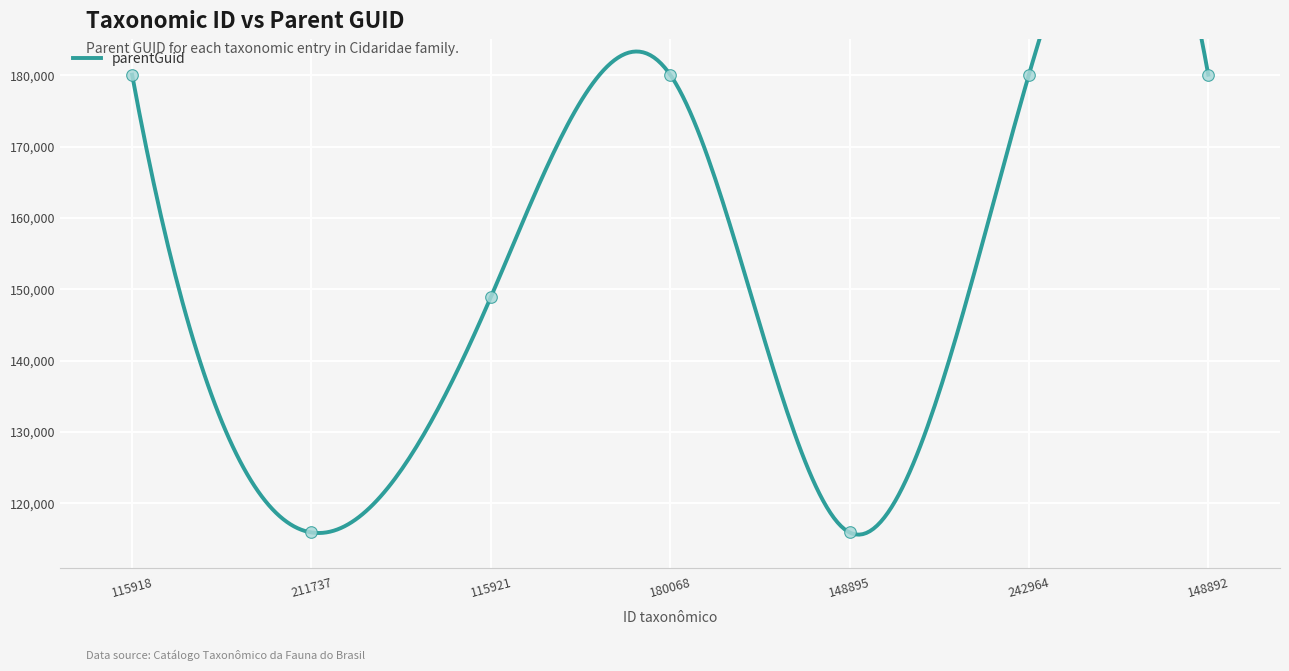

What is the ratio of the value at 115918 to the value at 211737?

1.6